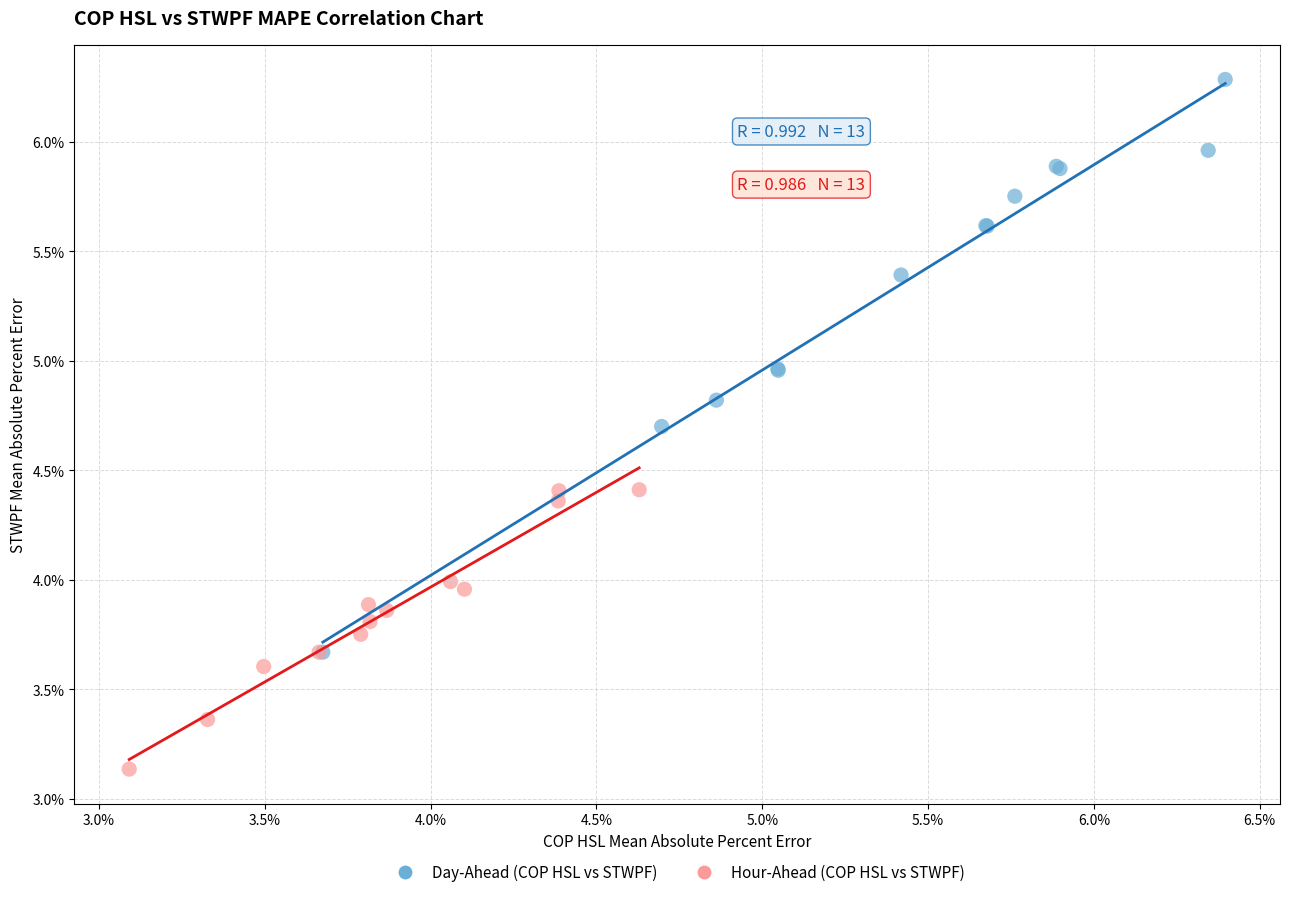

What are all the series names shown in the legend?

Day-Ahead (COP HSL vs STWPF), Hour-Ahead (COP HSL vs STWPF)